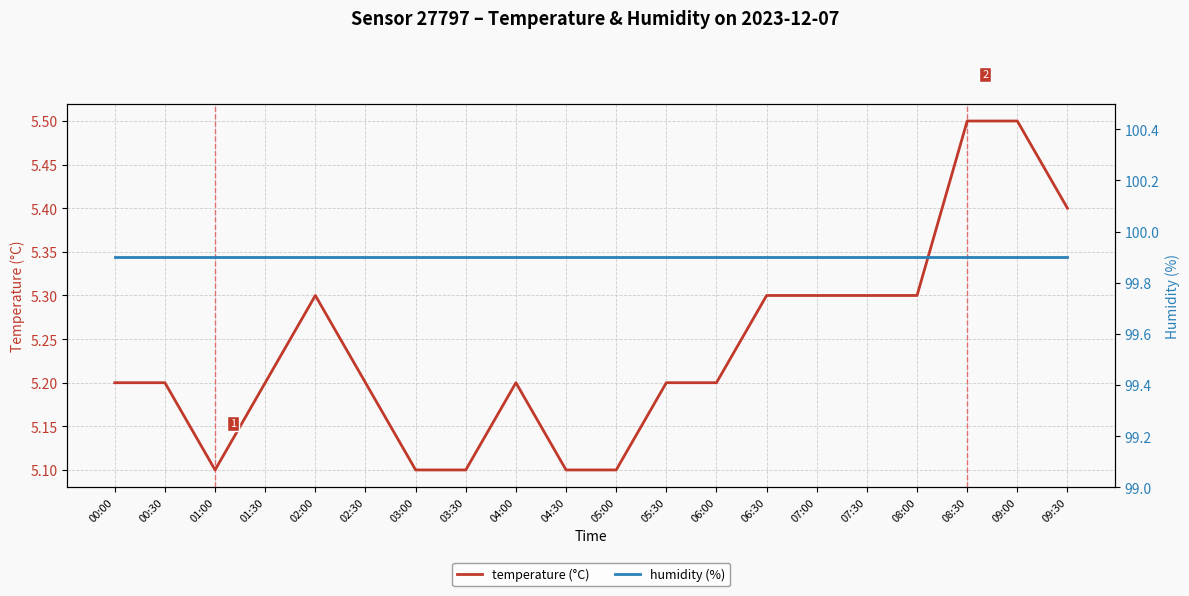

What are all the series names shown in the legend?

temperature (°C), humidity (%)